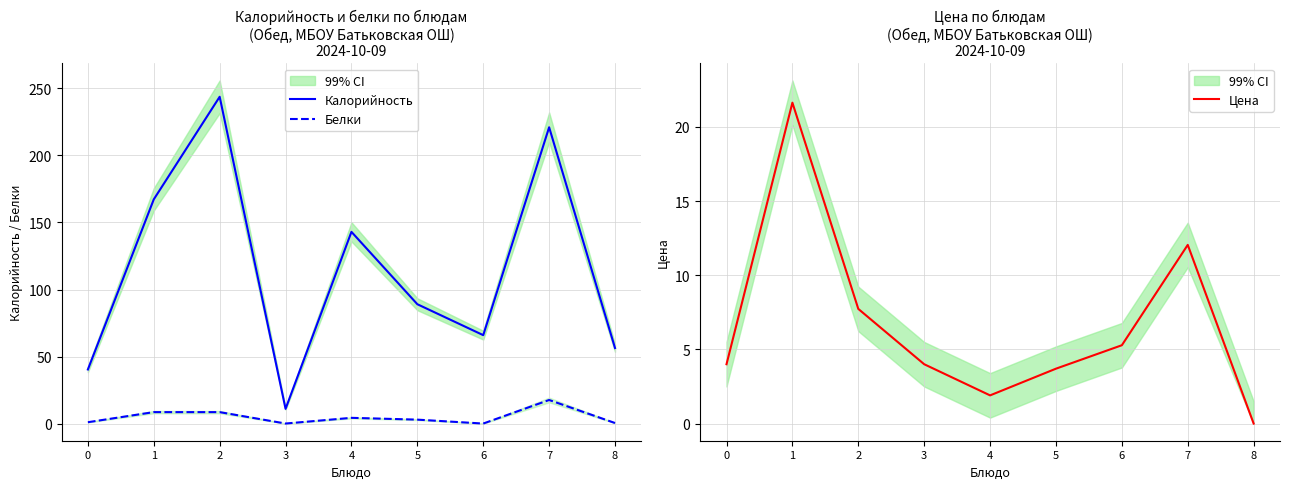

Which has a higher value, 7 or 3?

7